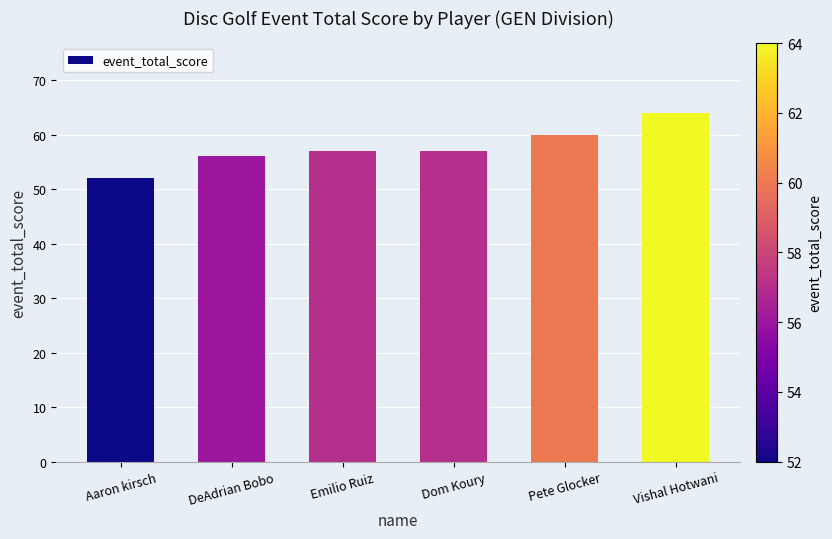

What is the label of the 1st bar from the left?

Aaron kirsch